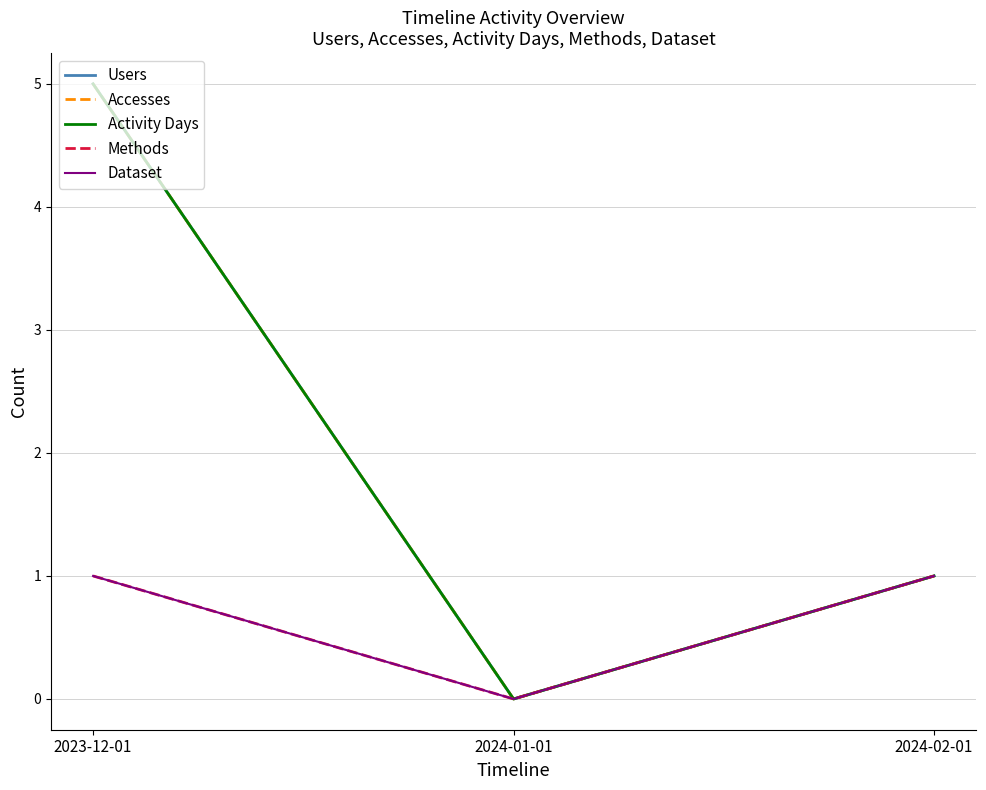

Reading right to left, what are all the values shown in this chart?

Users: 1	0	5
Accesses: 1	0	5
Activity Days: 1	0	5
Methods: 1	0	1
Dataset: 1	0	1